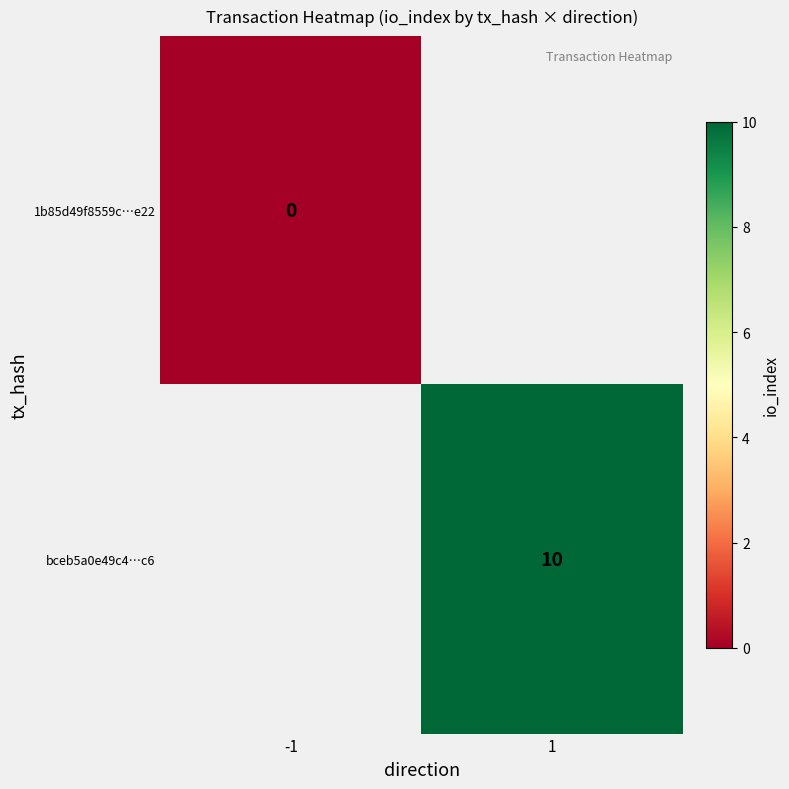

The bceb5a0e49c4…c6 series shows 16 at 1. True or false?

False